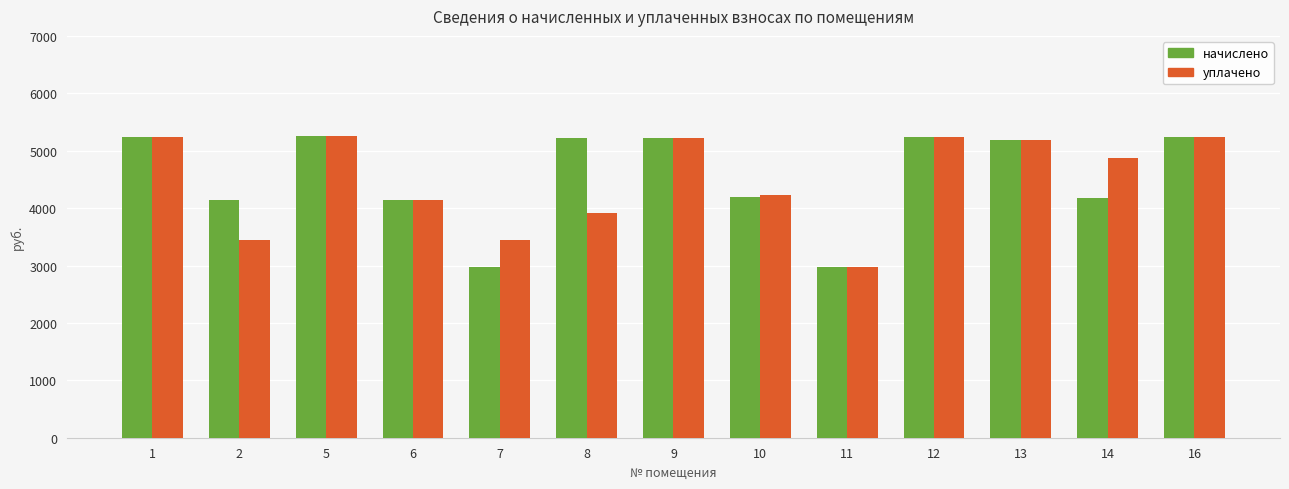

What is the minimum value for уплачено?

2980.8